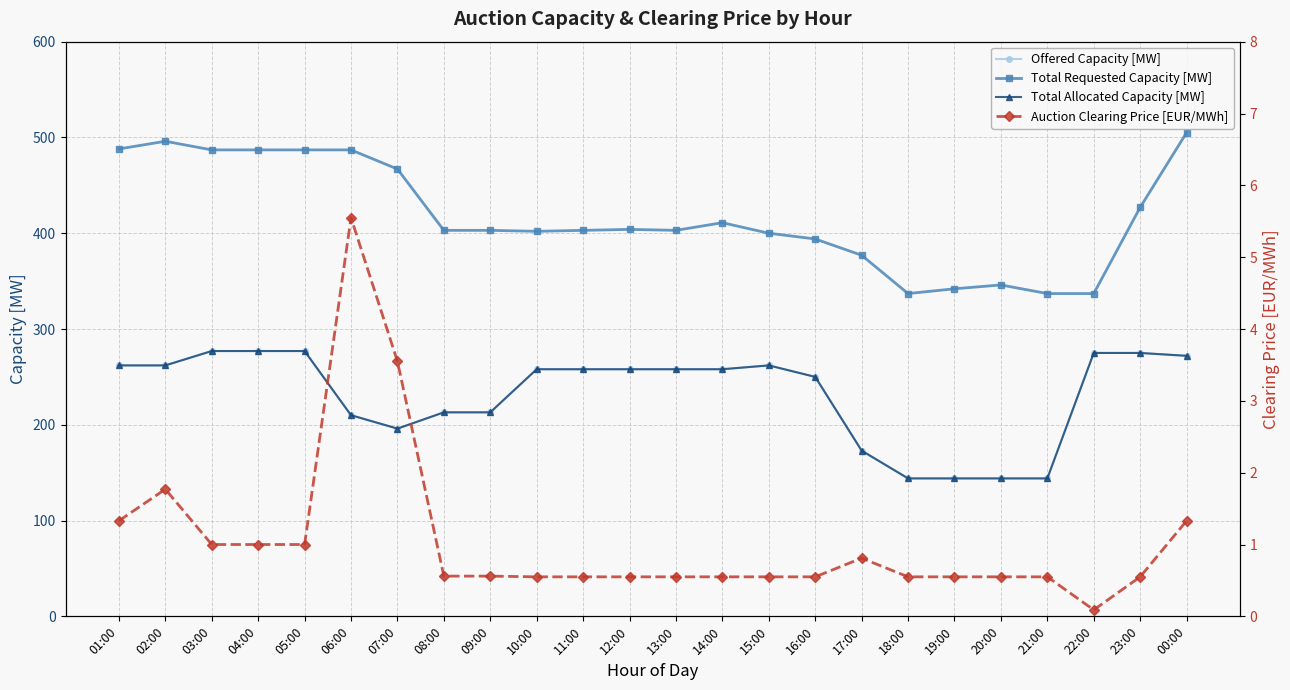

Where does the Total Allocated Capacity [MW] series first go above 258?

01:00